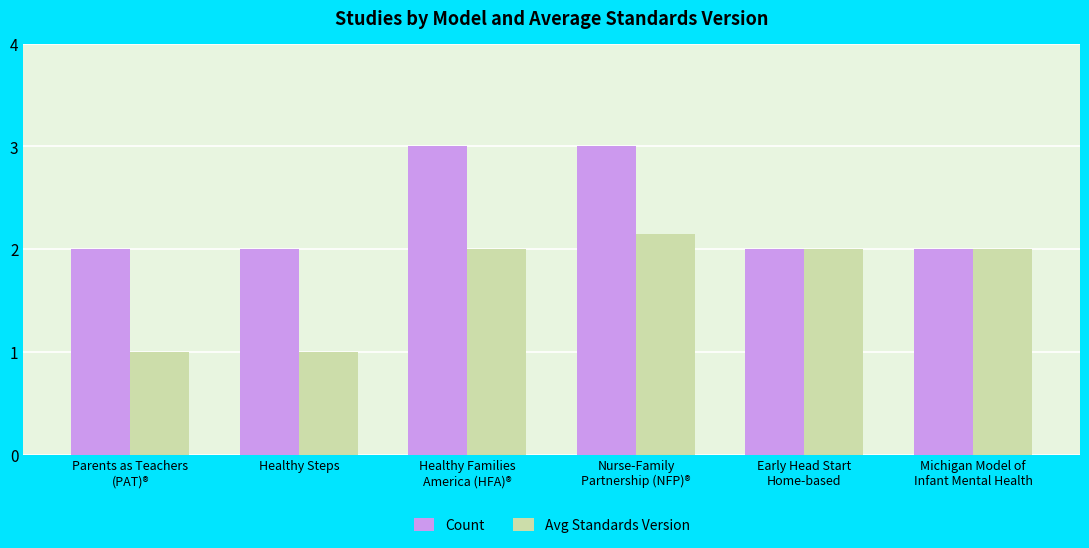

What is the average value of the Count series?

2.3